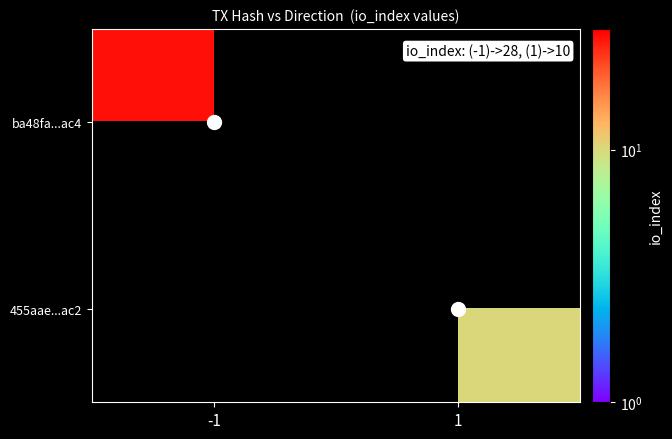

Is the value of ba48fa...ac4 at -1 greater than the value of 455aae...ac2 at -1?

No